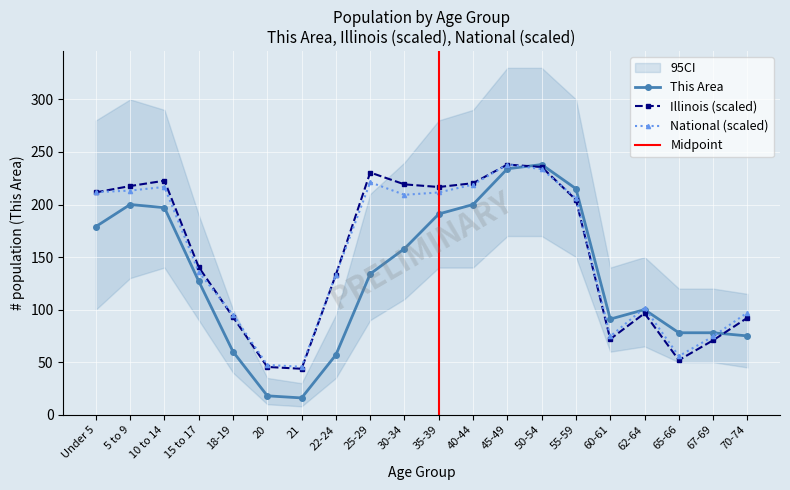

The Illinois series shows 69.4 at 65-66. True or false?

False